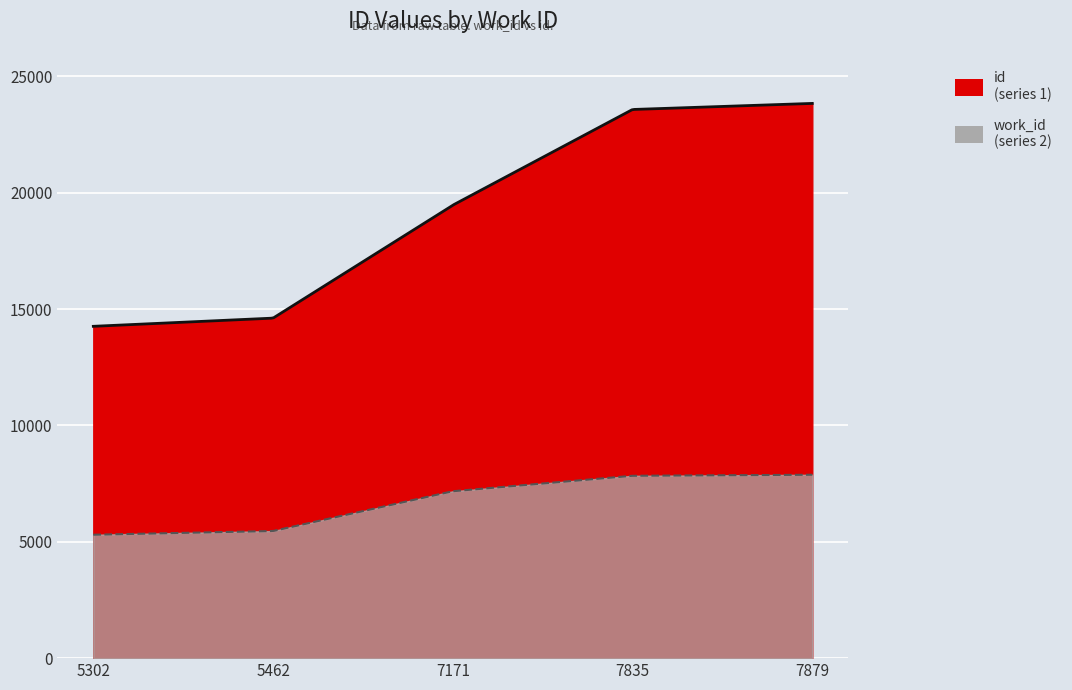

Reading left to right, extract all data points from this chart.

id: 5302=14257	5462=14609	7171=19462	7835=23573	7879=23834
work_id: 5302=5302	5462=5462	7171=7171	7835=7835	7879=7879